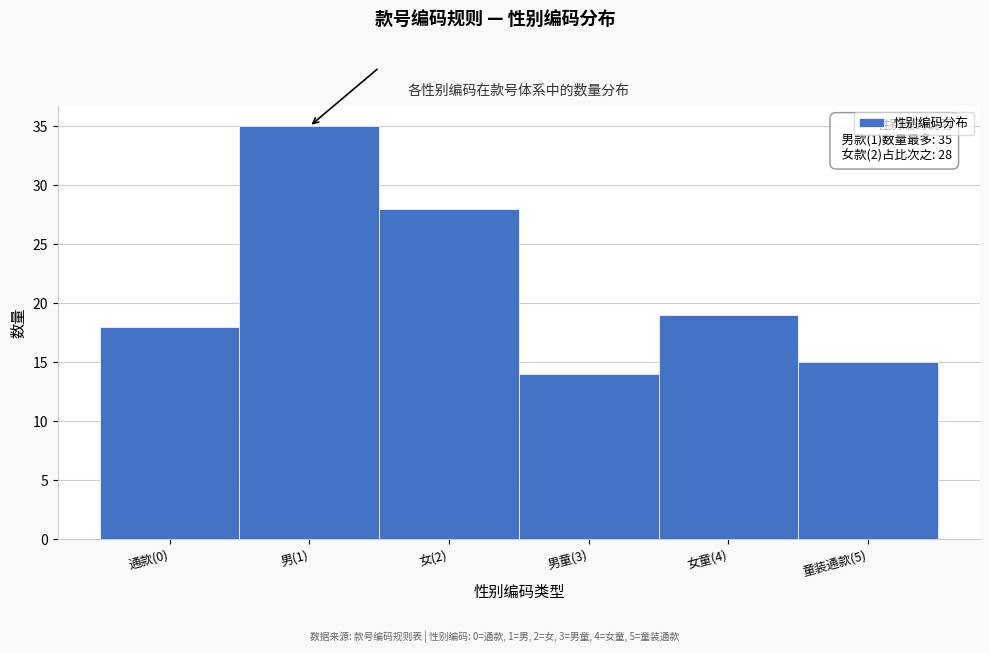

Reading left to right, list all the values displayed in this chart.

通款(0)=18	男(1)=35	女(2)=28	男童(3)=14	女童(4)=19	童装通款(5)=15